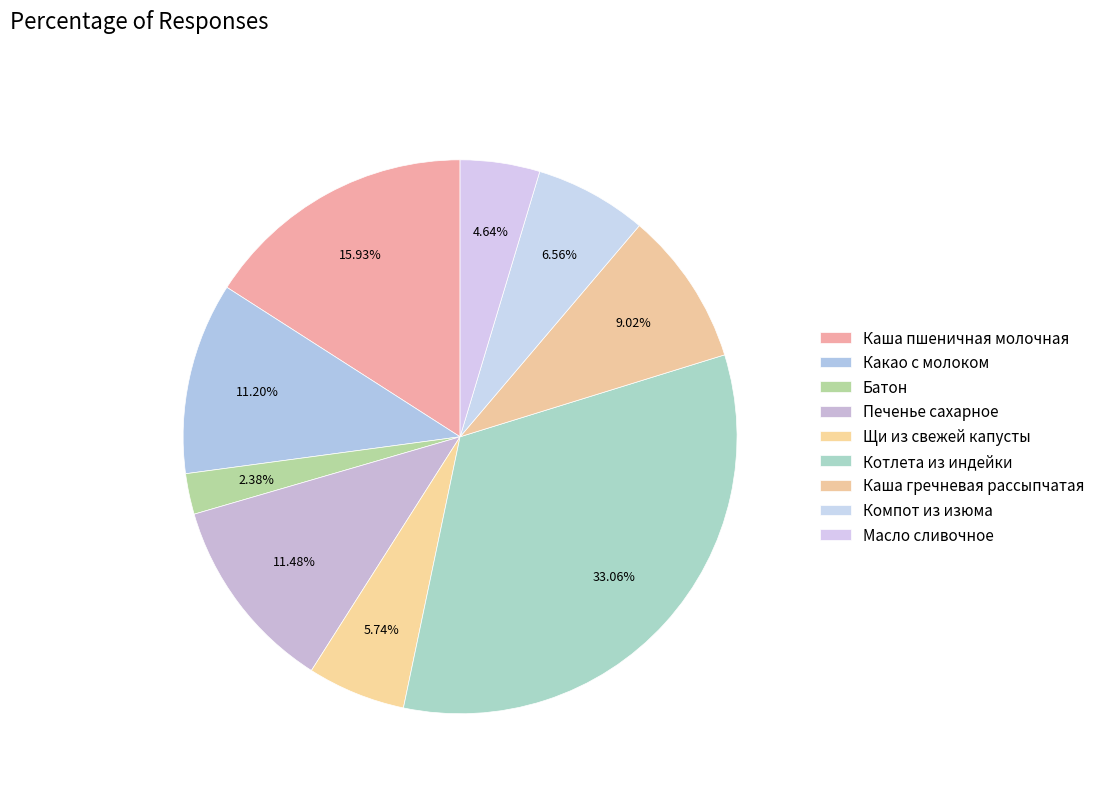

Does Печенье сахарное account for over 50% of the chart?

No